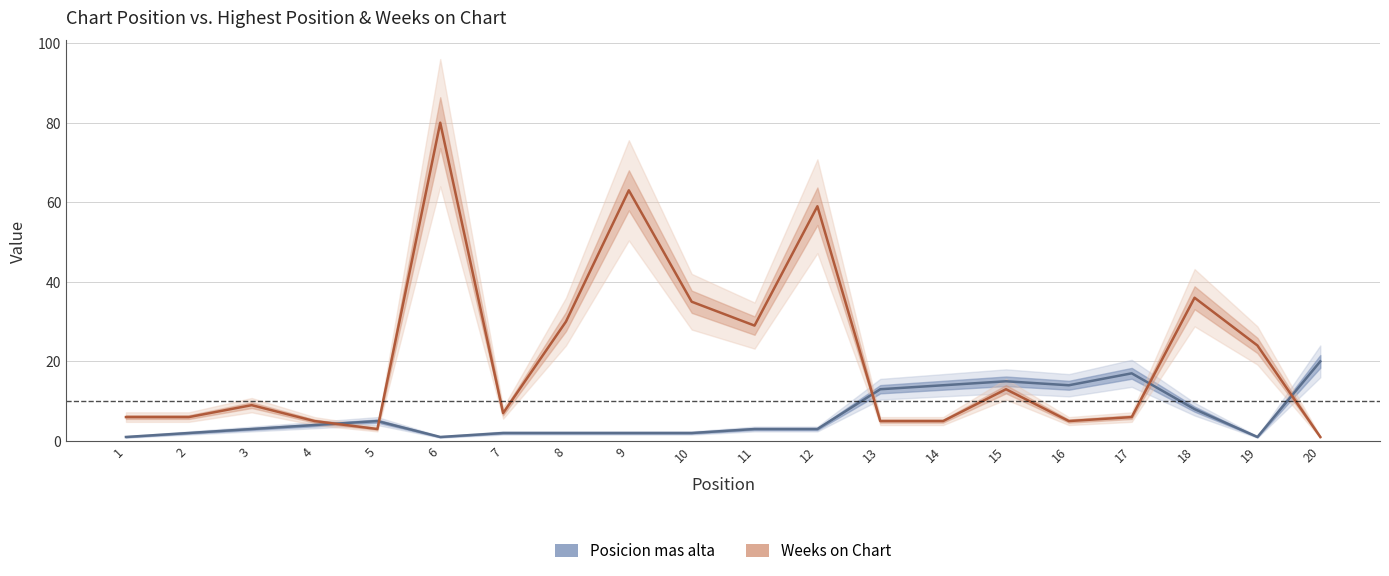

Rank the series by their average value, from highest to lowest.

Weeks on Chart, Posicion mas alta